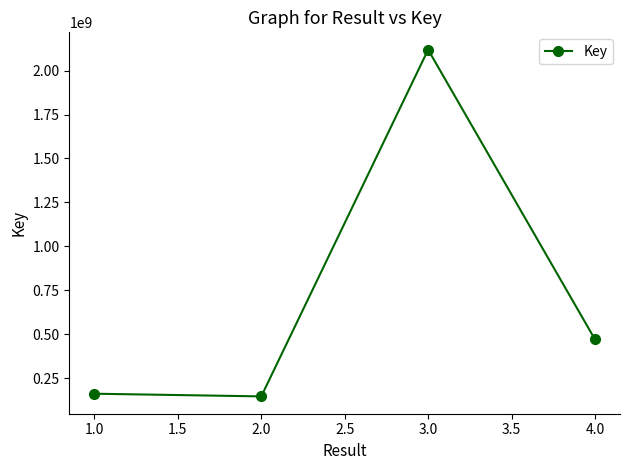

What is the ratio of the value at 3.0 to the value at 4.0?

4.5